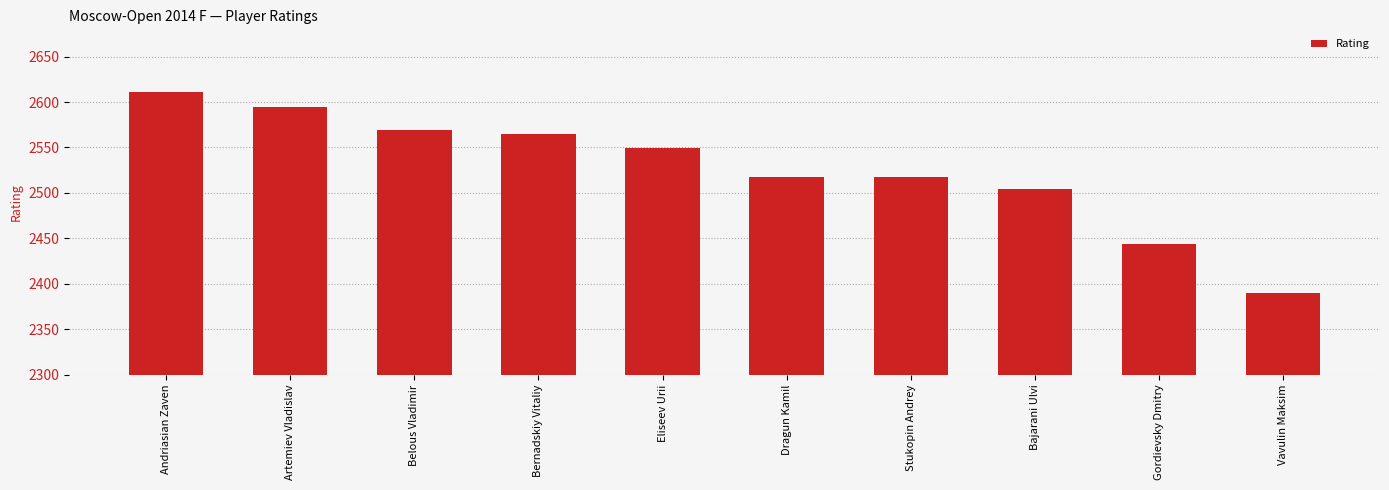

What is the change in value from Belous Vladimir to Stukopin Andrey?

-52